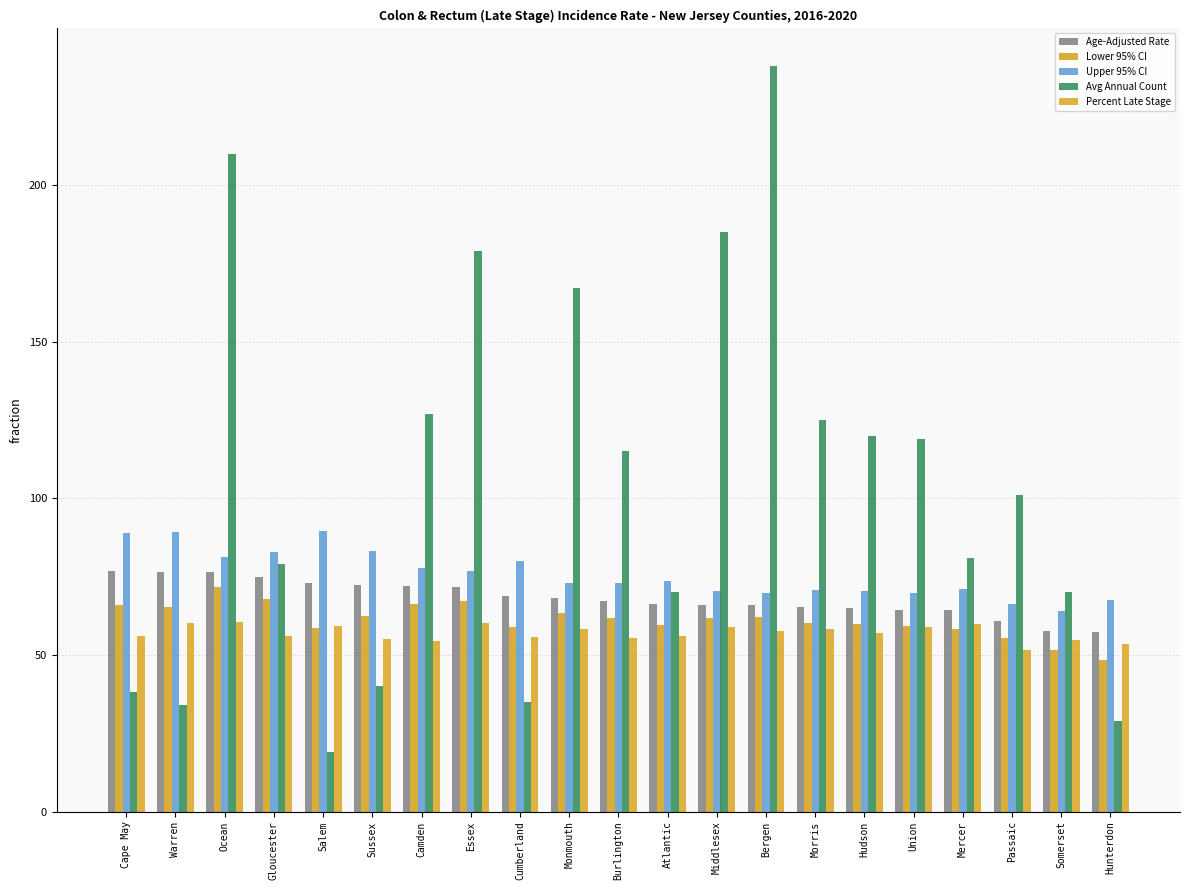

True or false: Lower 95% CI has a value of 62.3 at Sussex.

True